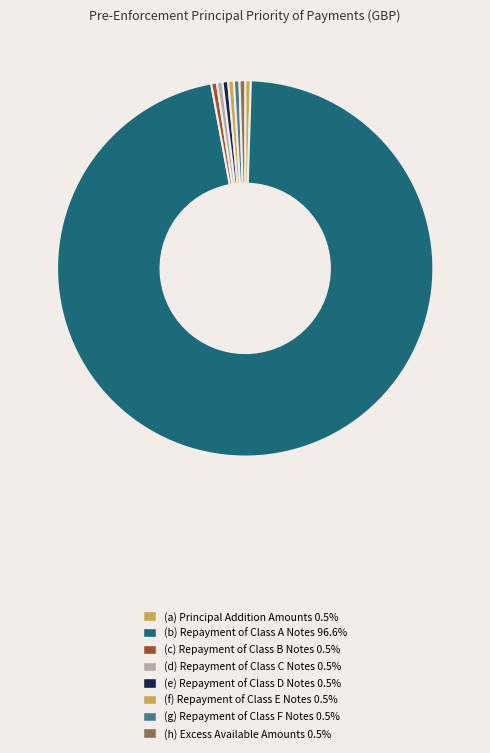

Count the number of slices in the pie.

8